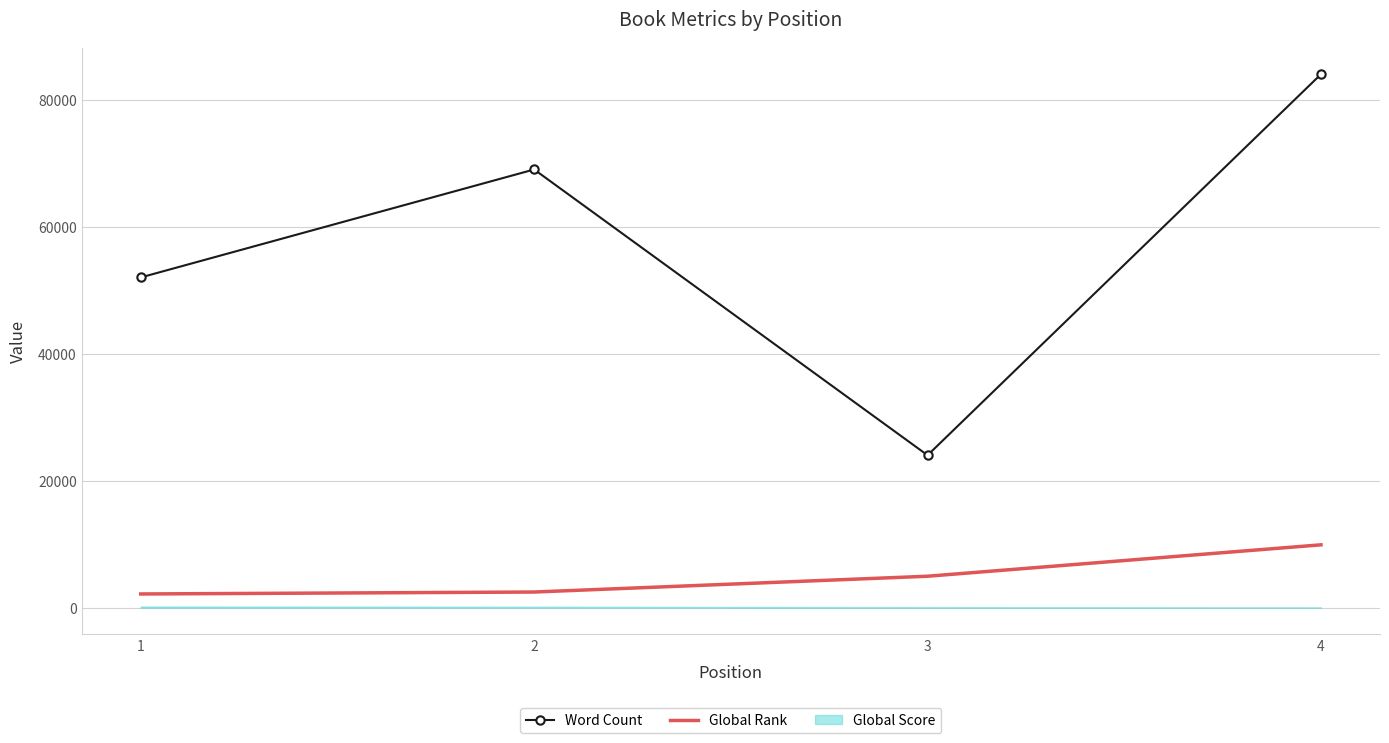

Rank the series at 4 from lowest to highest value.

Global Score, Global Rank, Word Count